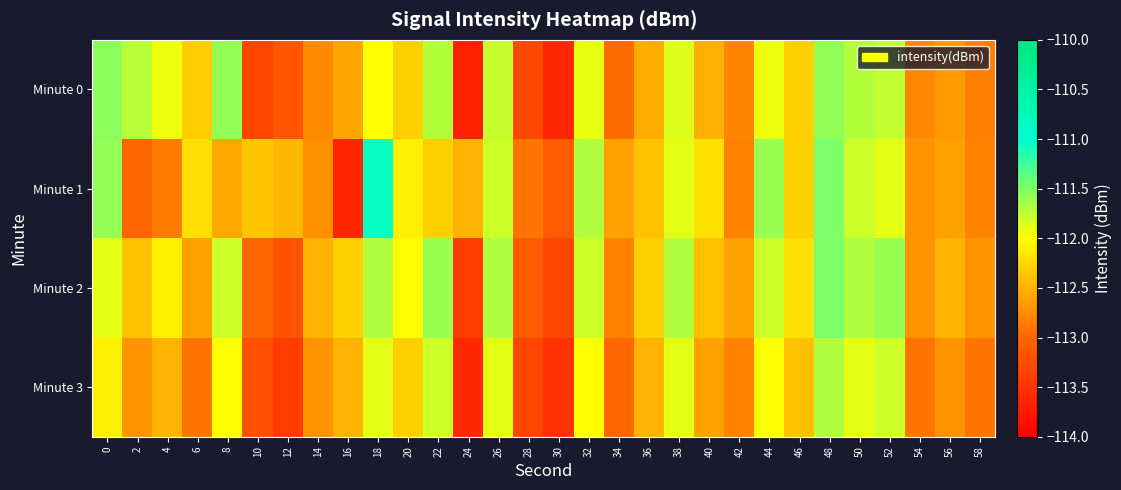

At 2, list the series in order from largest to smallest.

Minute 0, Minute 2, Minute 3, Minute 1